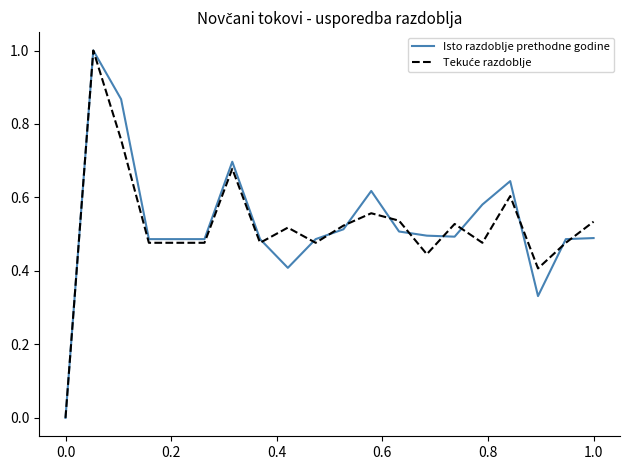

What is the greatest value displayed?

1.0